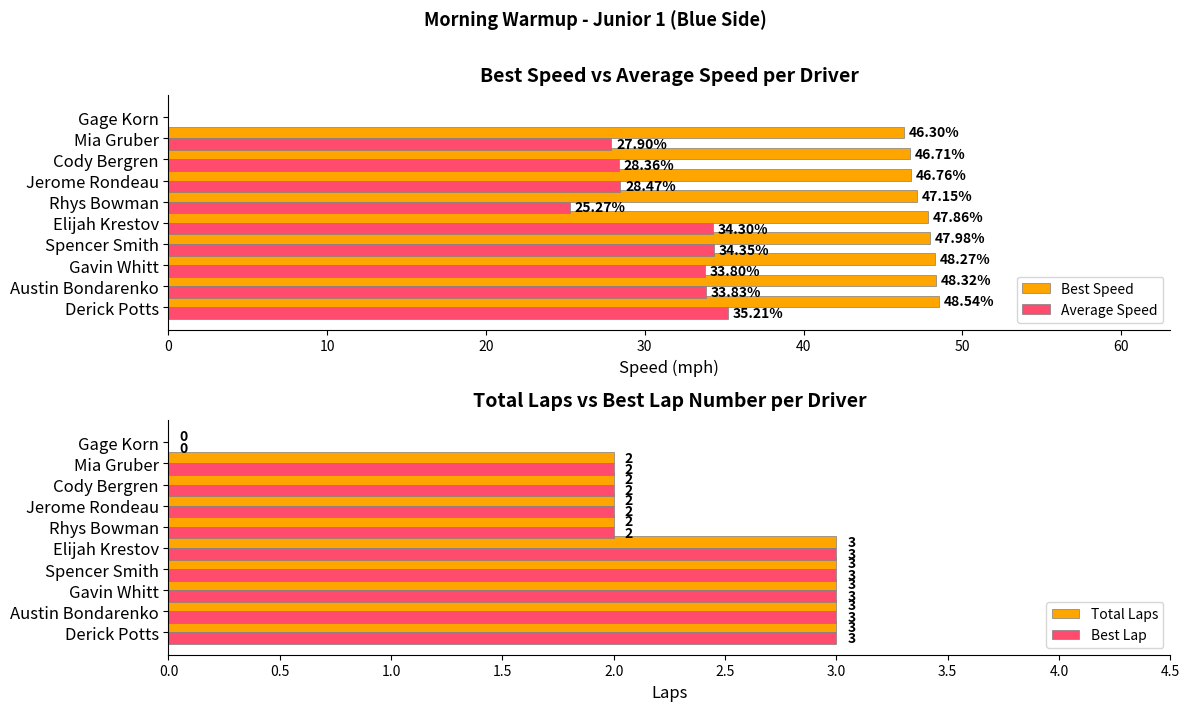

Is it true that Total Laps equals -1.5 at Gage Korn?

False